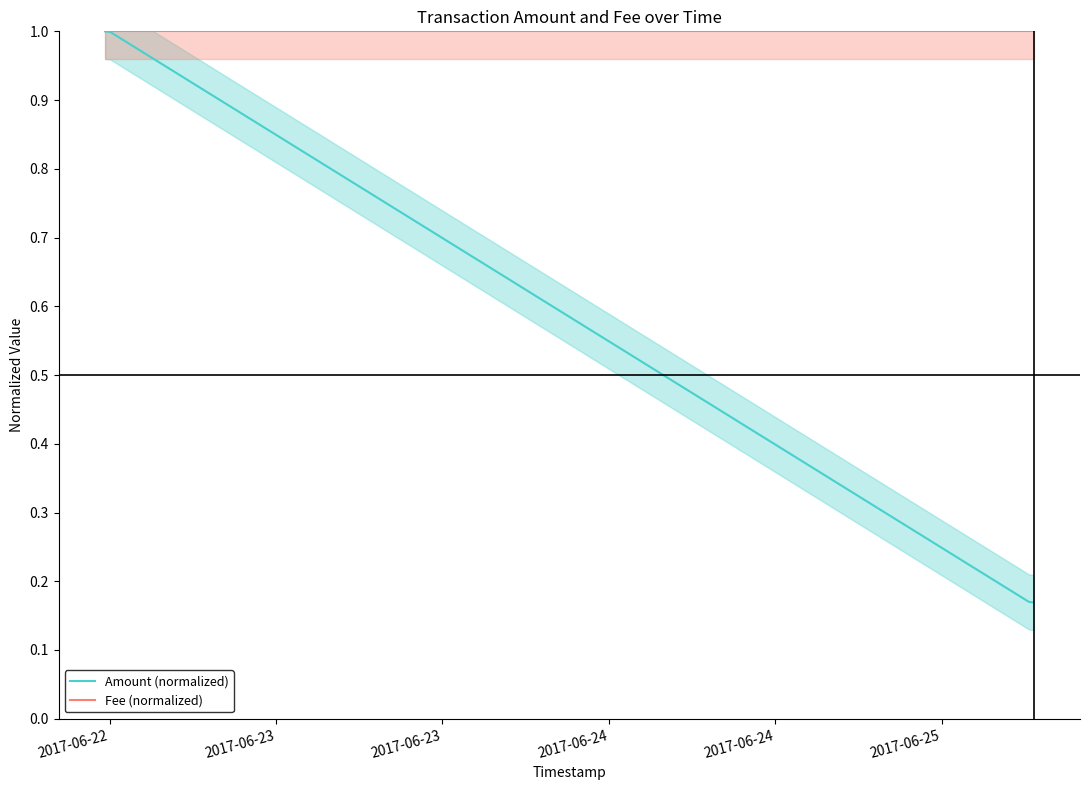

What is the highest value of the Fee (normalized) series?

1.0